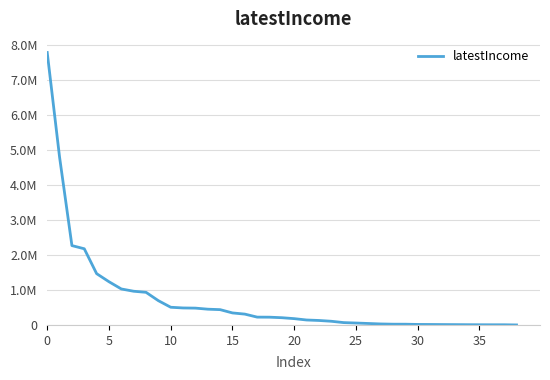

Does the chart have visible grid lines?

Yes